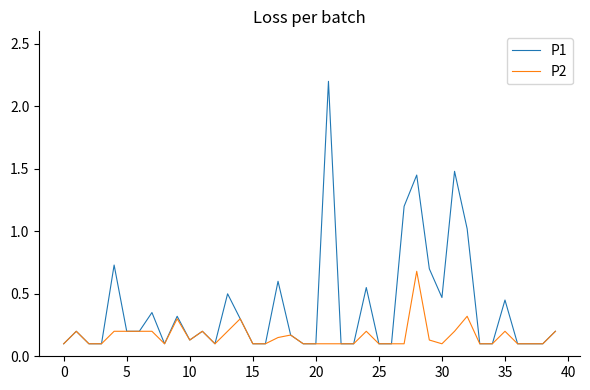

List the series in order of their peak value, lowest first.

P2, P1